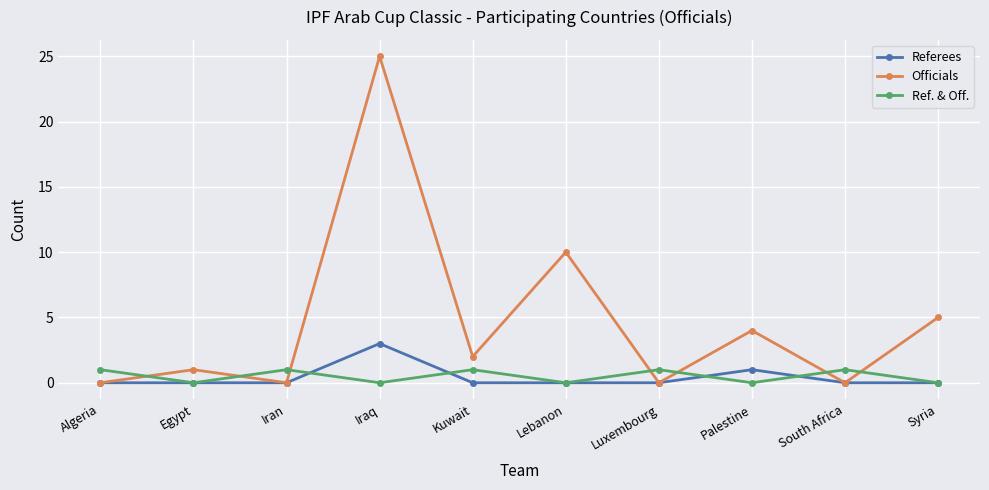

At which category is the sum across all series the highest?

Iraq